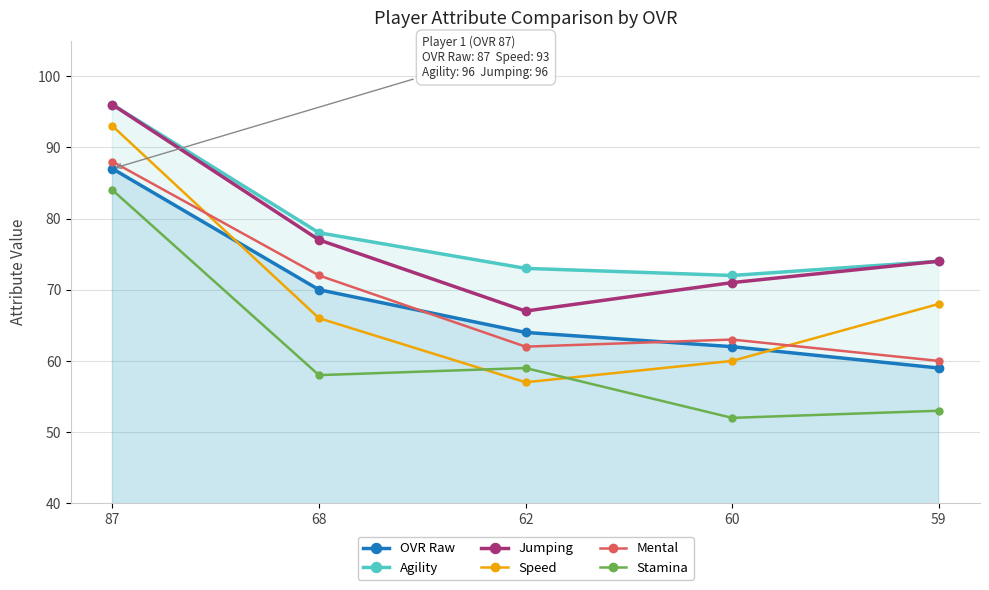

What is the total value across all series at 68?

421